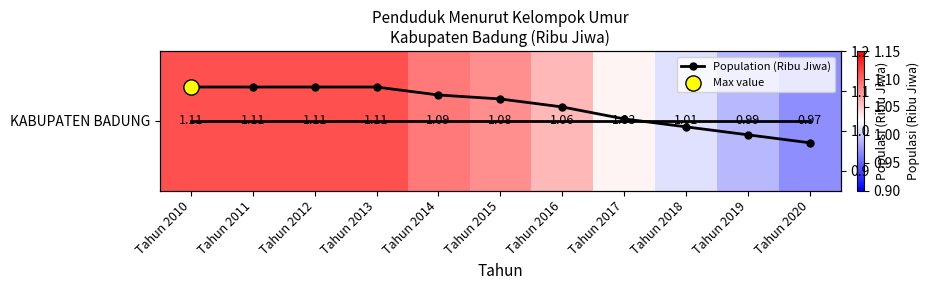

Which series changed the most between Tahun 2016 and Tahun 2019?

KABUPATEN BADUNG